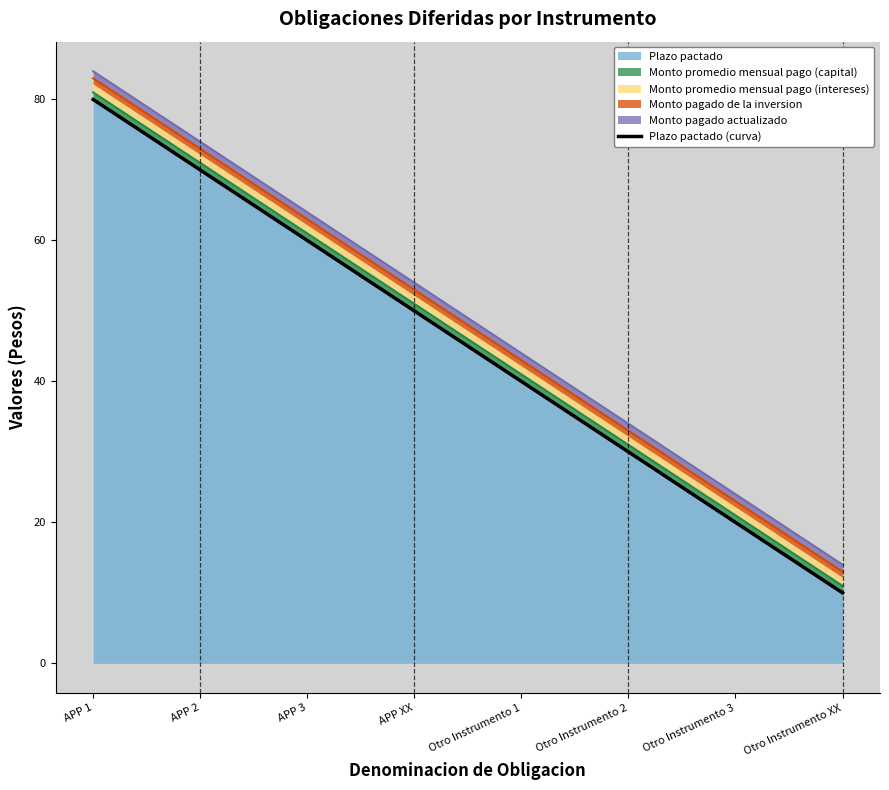

What is the label of the 8th point from the right?

APP 1